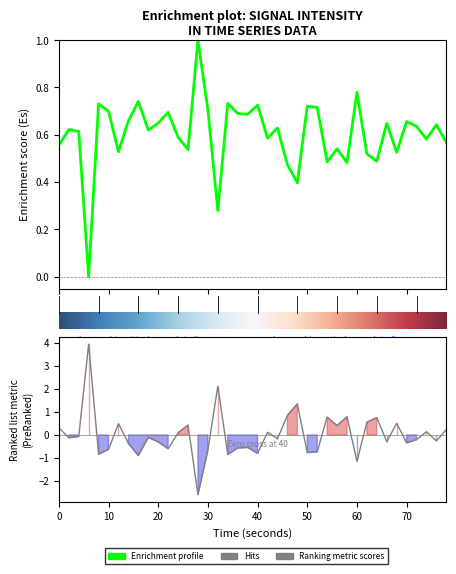

At which label is the value closest to 0?

30